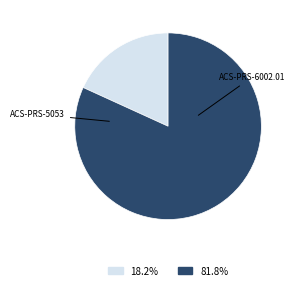

To the nearest percent, what portion does ACS-PRS-6002.01 represent?

82%